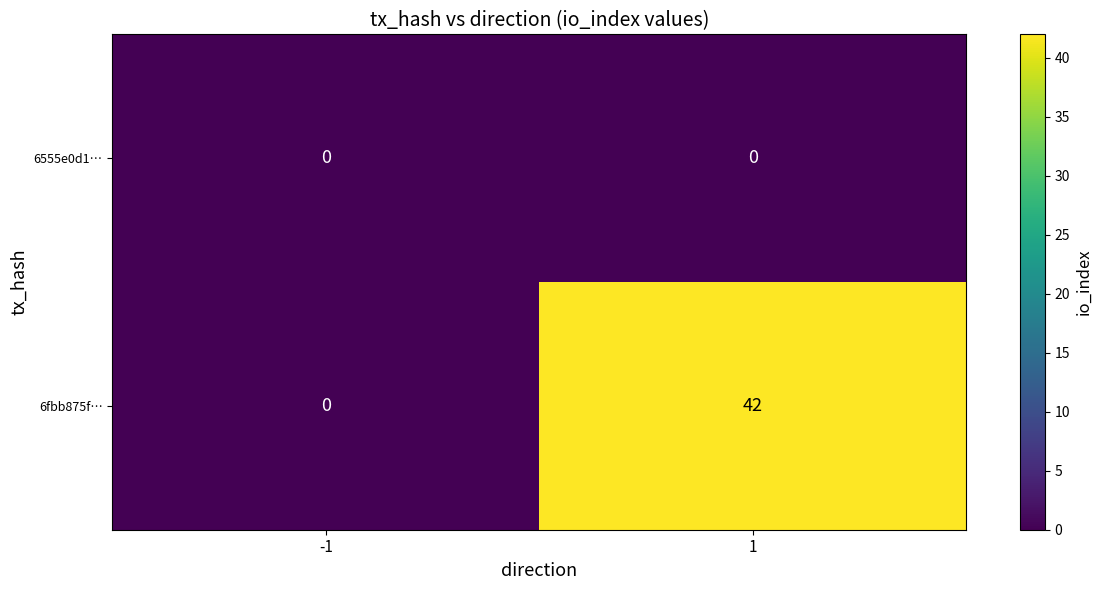

The 6555e0d1… series shows 0 at -1. True or false?

True